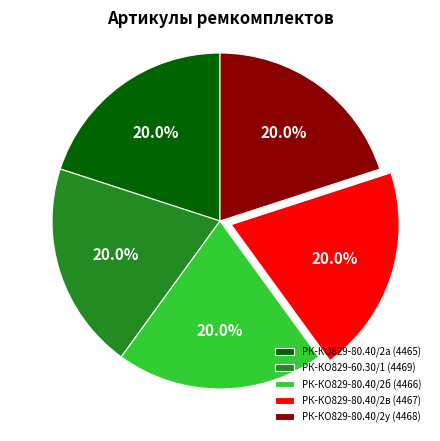

Is РК-КО829-80.40/2в (4467) the majority of the pie?

No